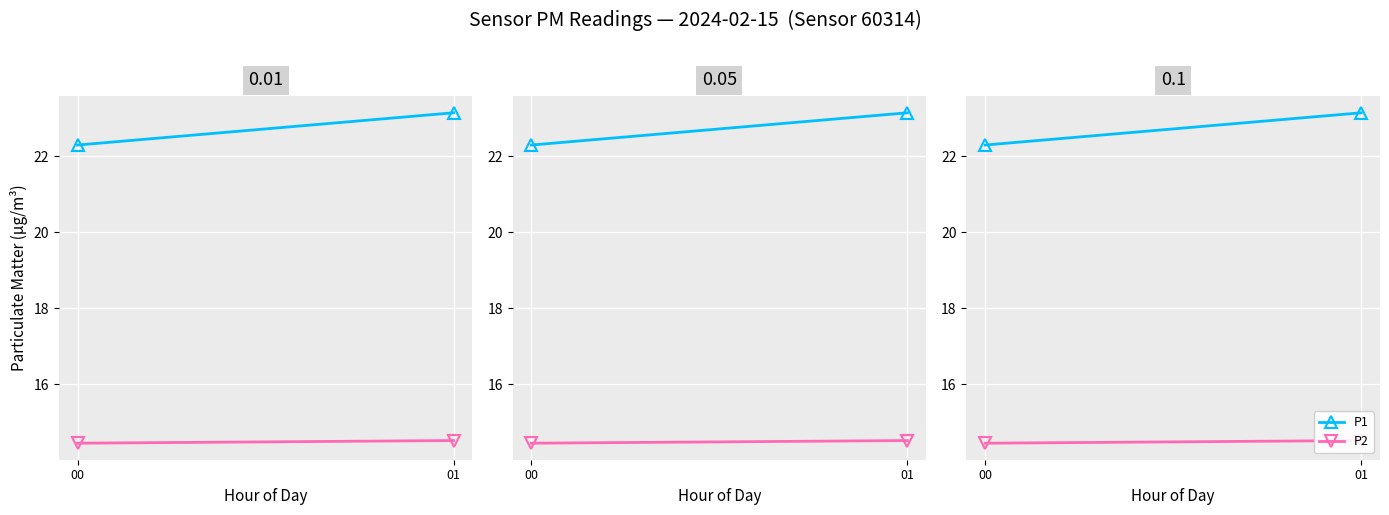

What is the sum of the P2 values at 01 and 00?

28.9